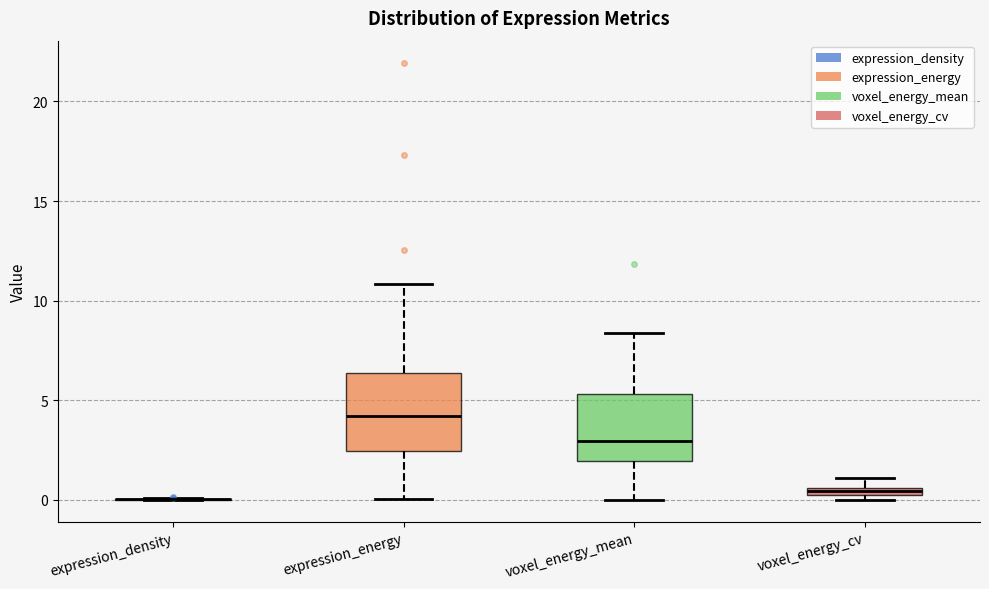

Which box is the tallest, from its lower edge to its upper edge?

expression_energy